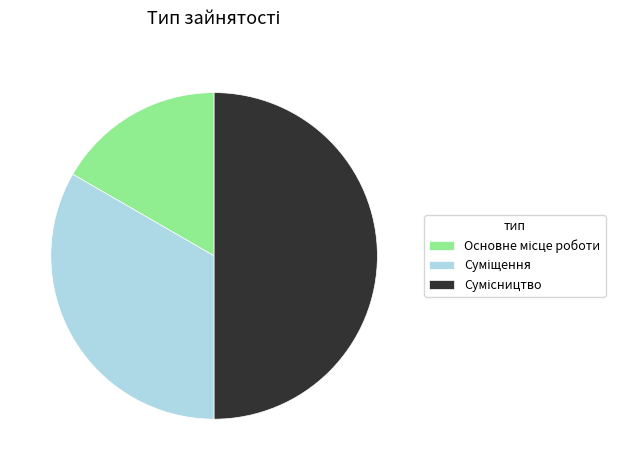

Is the sum of Основне місце роботи and Сумісництво greater than half?

Yes